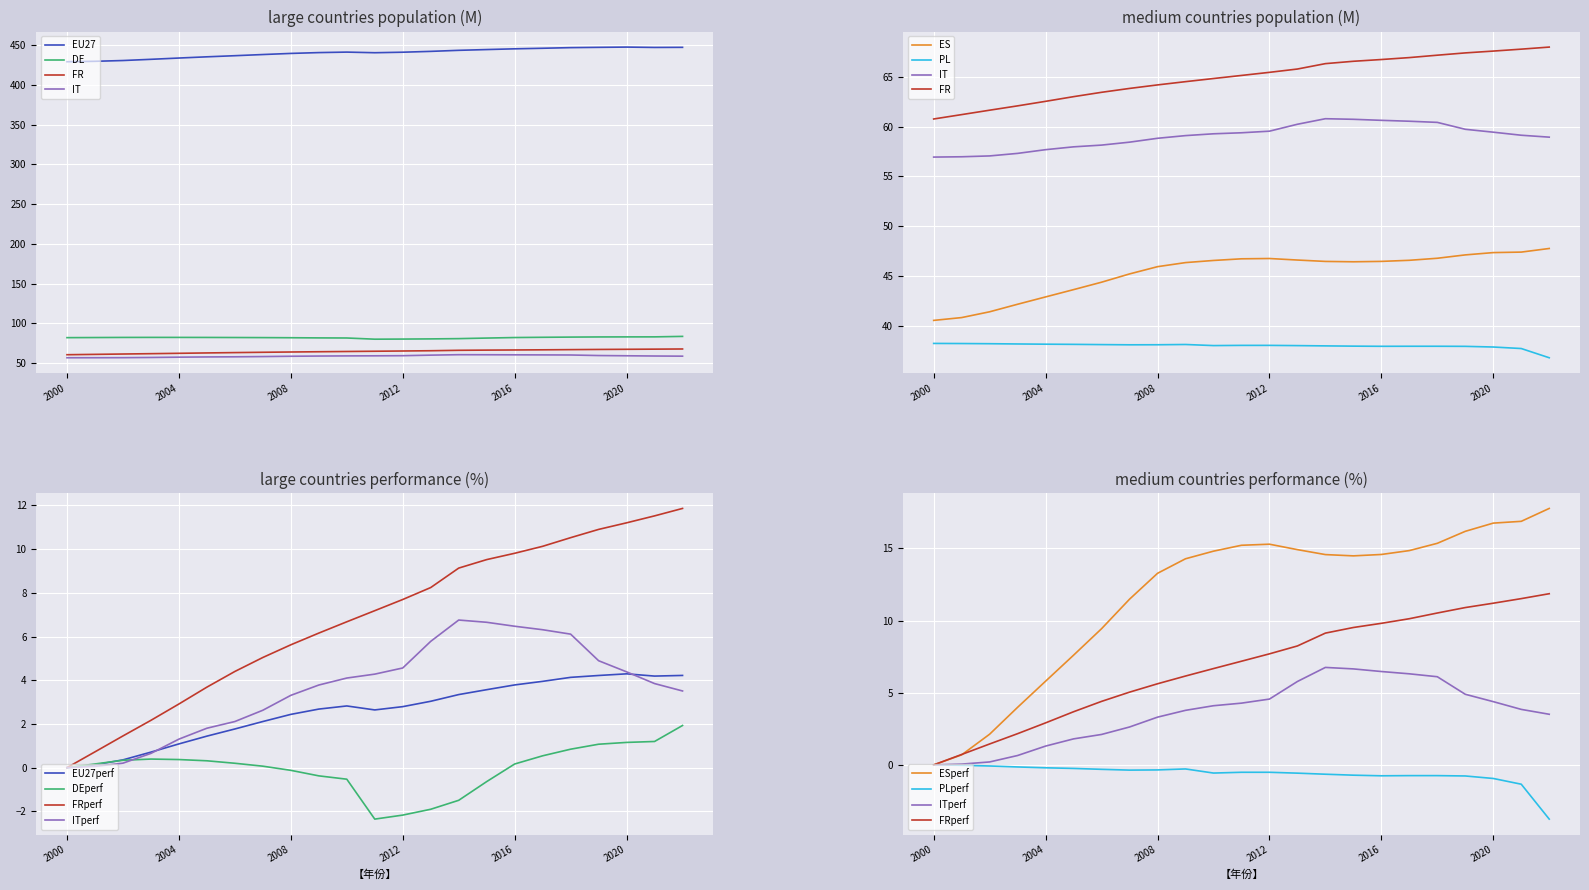

True or false: ES and IT cross at least once.

False